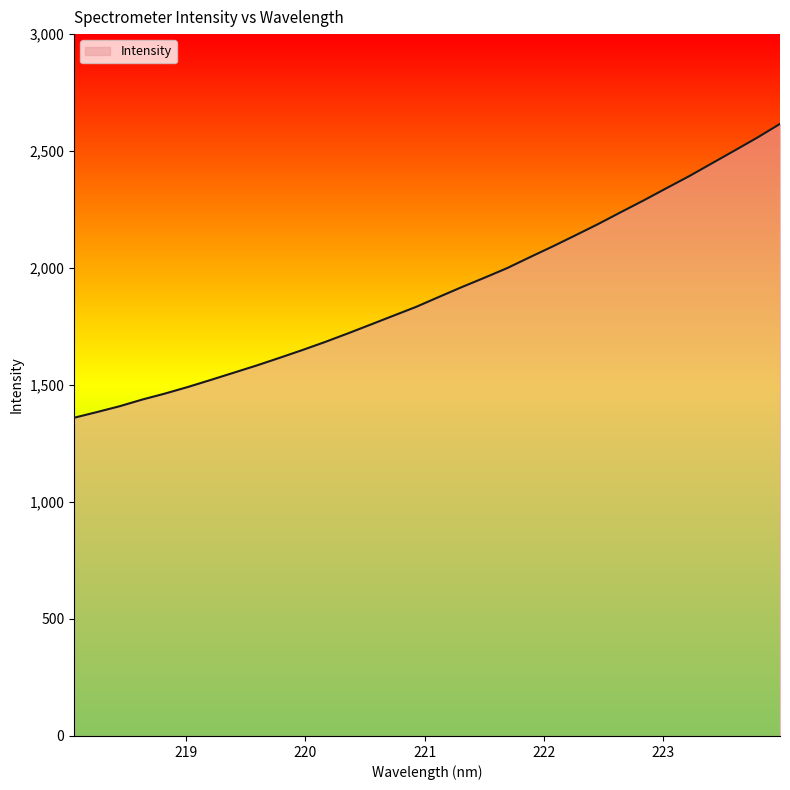

What is the minimum value shown in the chart?

1360.3